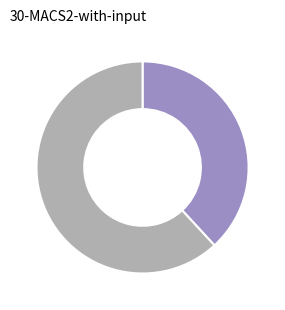

Is there any slice that represents more than half of the pie?

Yes